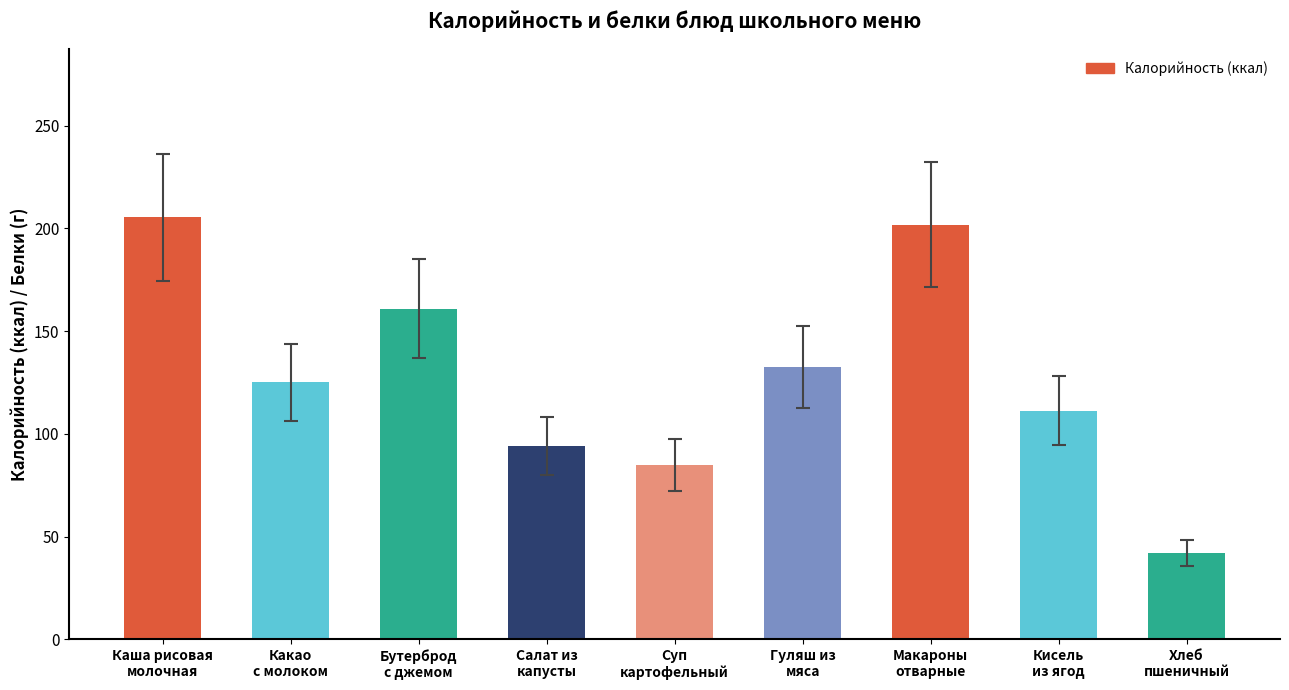

Reading left to right, what are all the values shown in this chart?

205.4	125.1	161.0	94.1	84.8	132.7	201.9	111.4	42.0